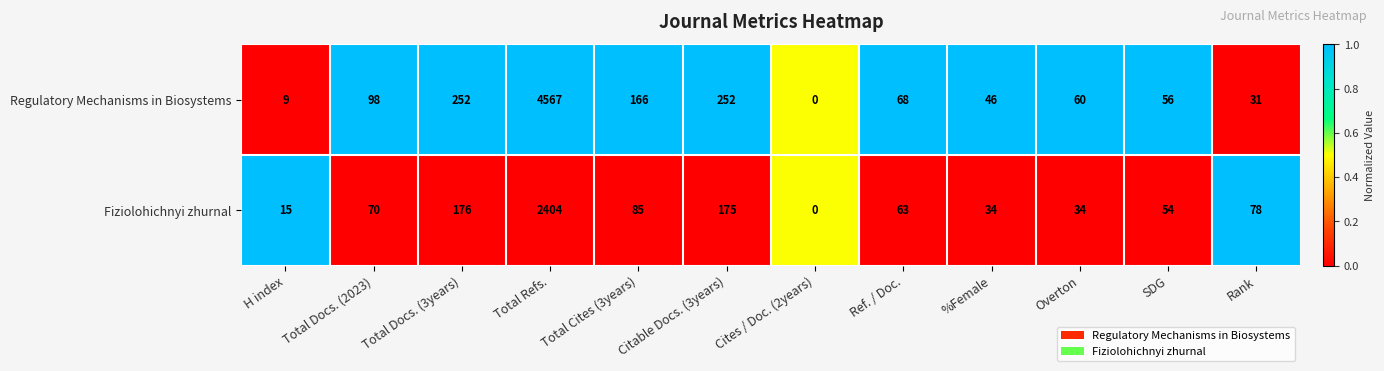

The value of Fiziolohichnyi zhurnal at Ref. / Doc. is 63. True or false?

True